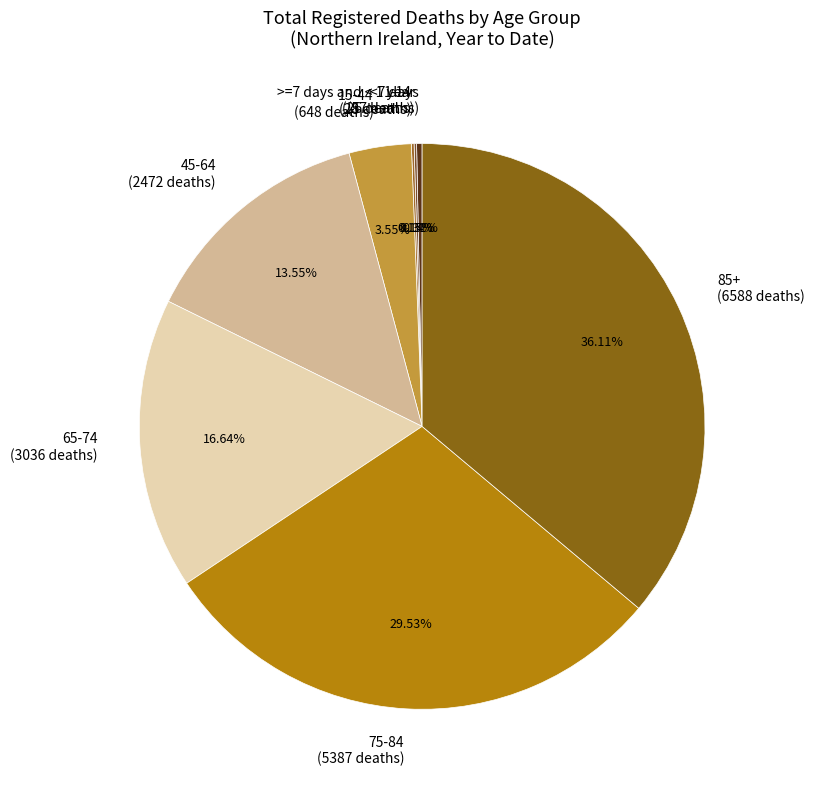

To the nearest percent, what is the average slice percentage?

12%